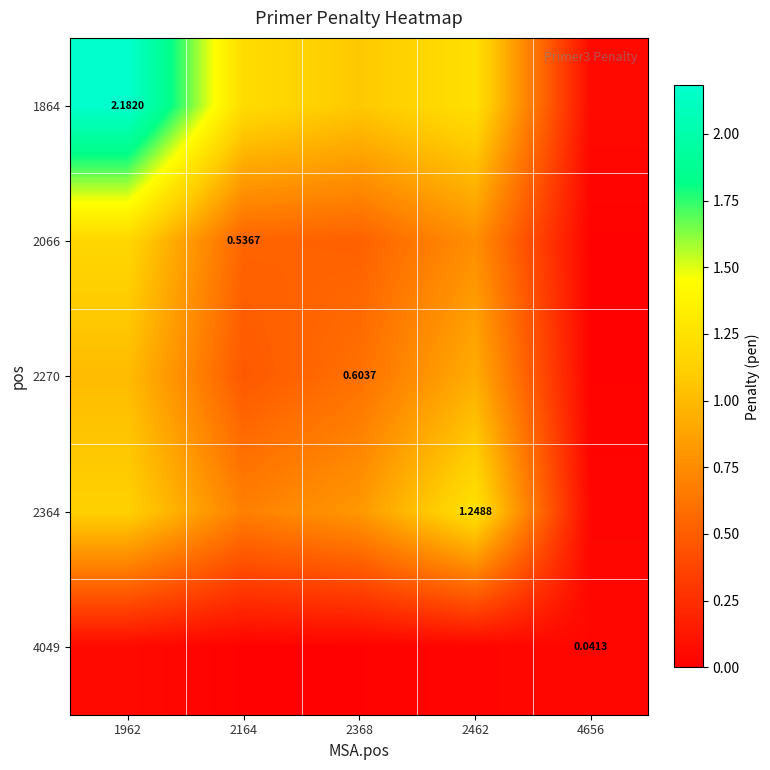

Between 2462 and 2164, which is larger?

2462